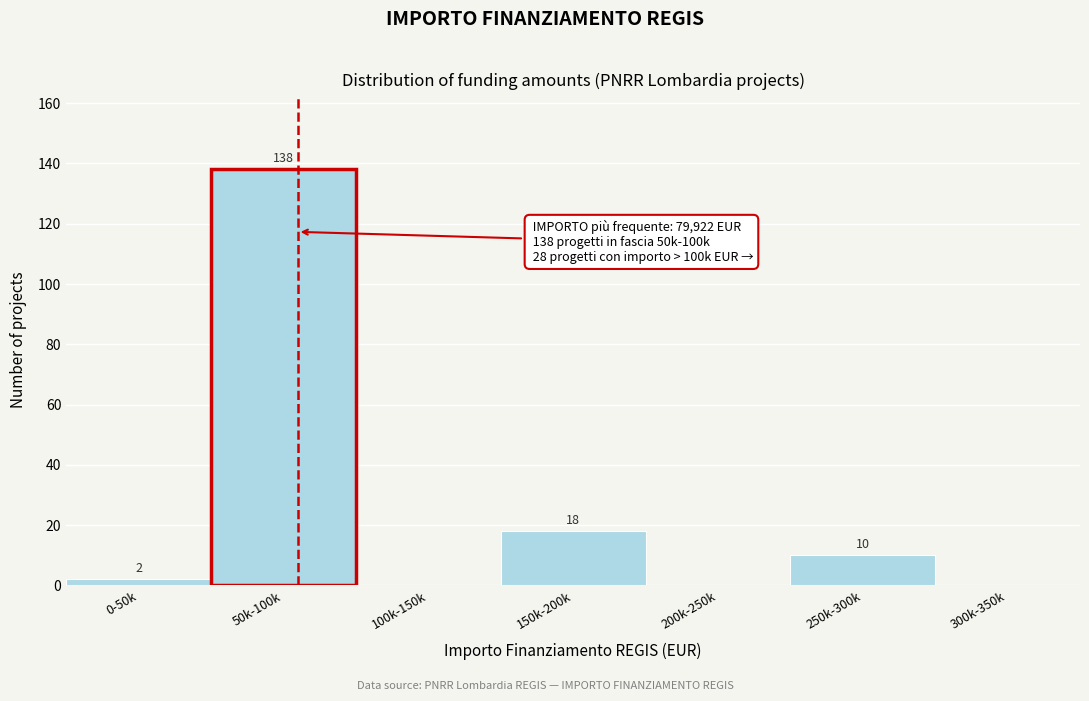

Reading left to right, list all the values displayed in this chart.

0-50k=2	50k-100k=138	100k-150k=0	150k-200k=18	200k-250k=0	250k-300k=10	300k-350k=0